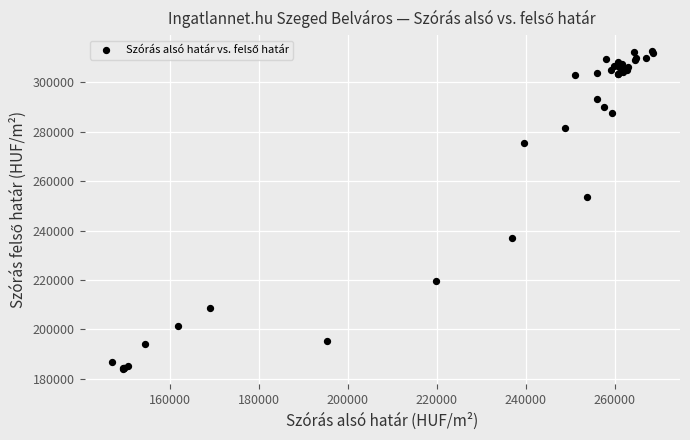

What Y value in the scatter plot is closest to 248358?

253646